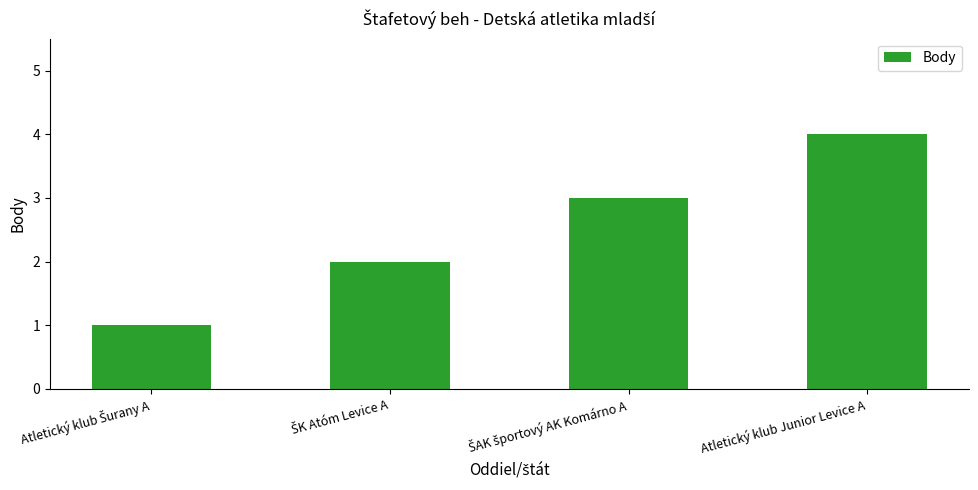

The value at Atletický klub Junior Levice A is 1. True or false?

False